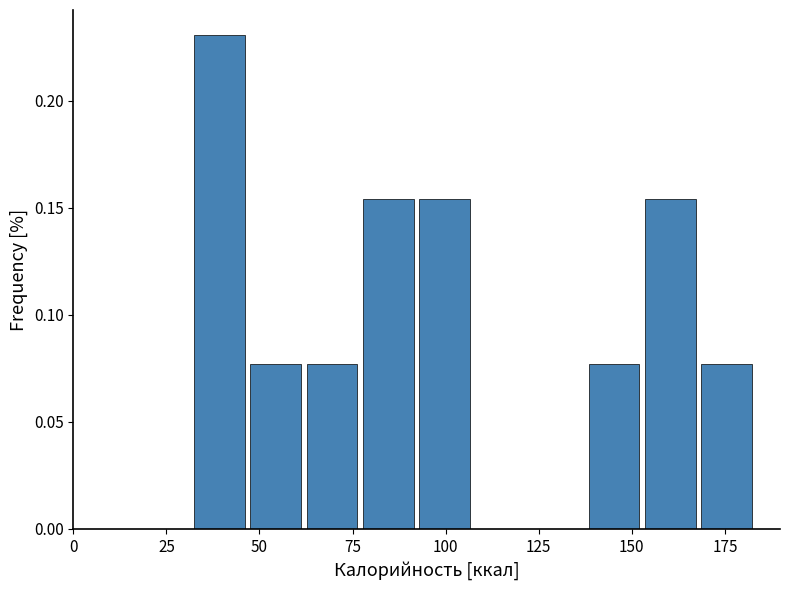

Around what value on the x-axis is the tallest bar? Give the approximate position of its centre, as read against the axis.

40